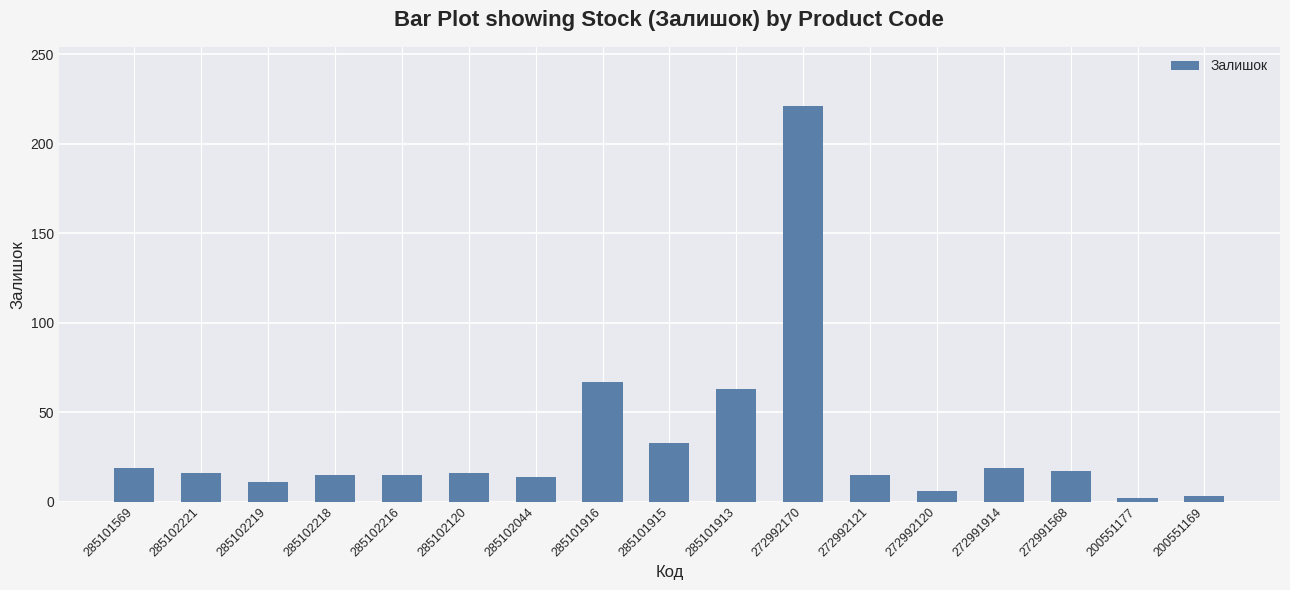

Which category has the highest value across all series?

272992170